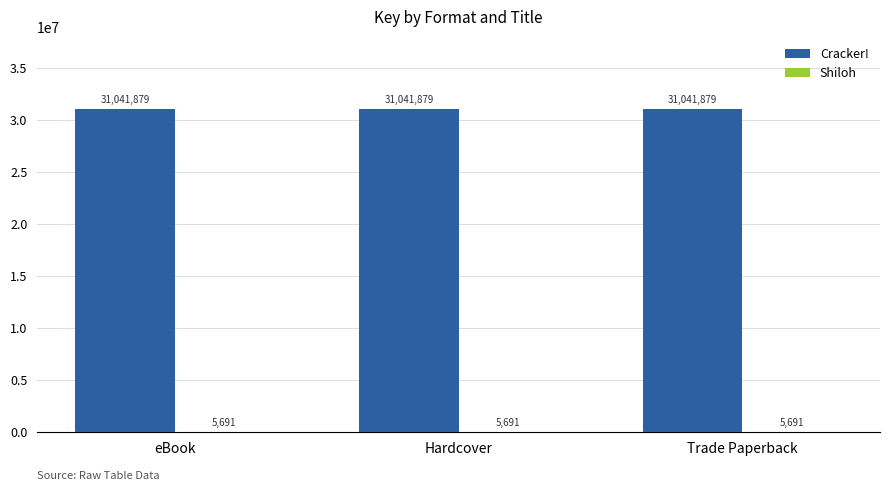

What is the maximum value shown in the chart?

31041879